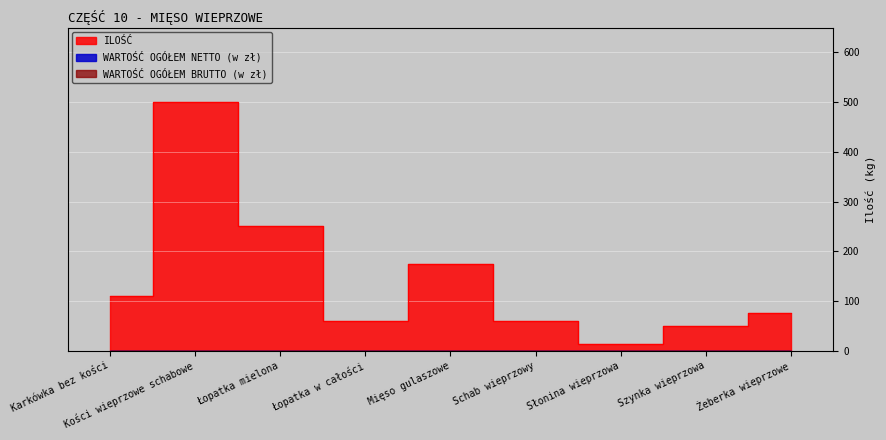

Which series changed the most between Słonina wieprzowa and Szynka wieprzowa?

ILOŚĆ